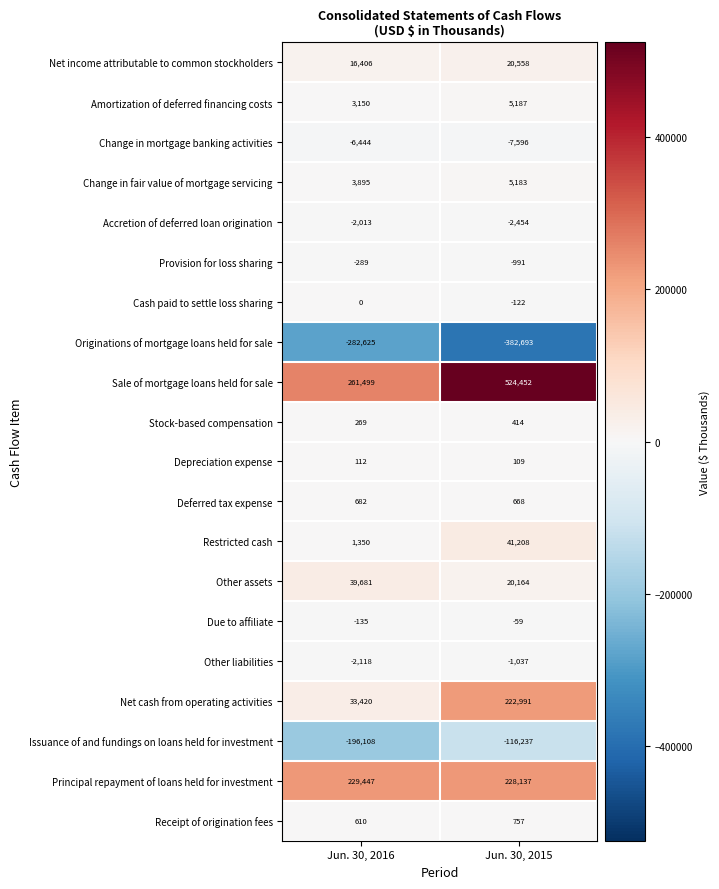

Is it true that Sale of mortgage loans held for sale equals 269130 at Jun. 30, 2015?

False